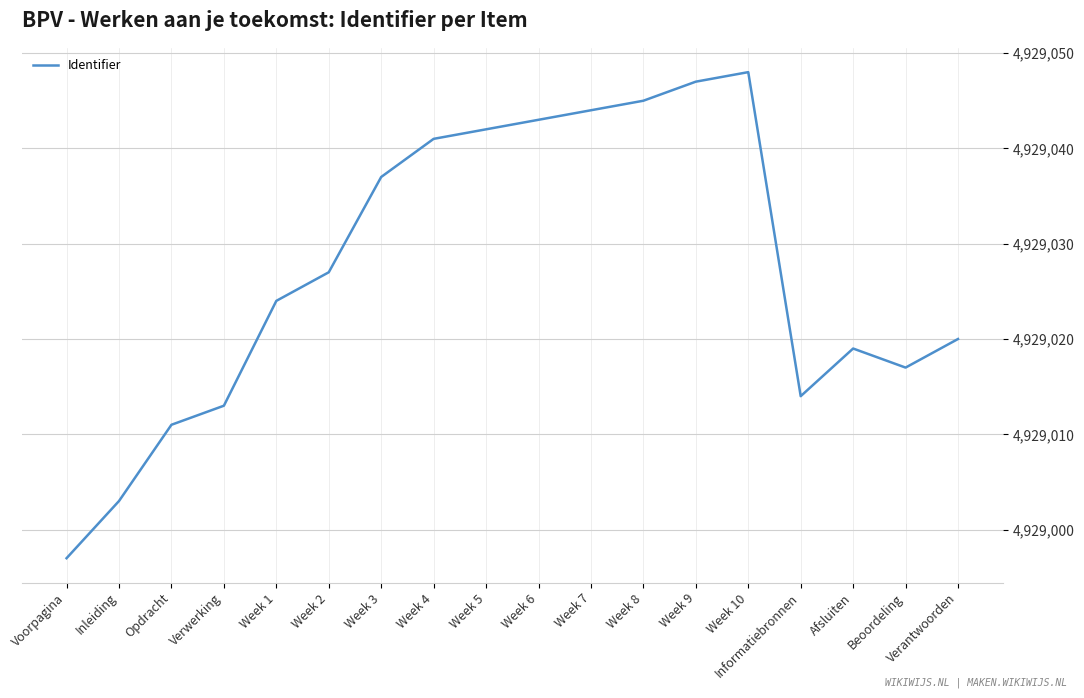

Where is the first local maximum?

Week 10